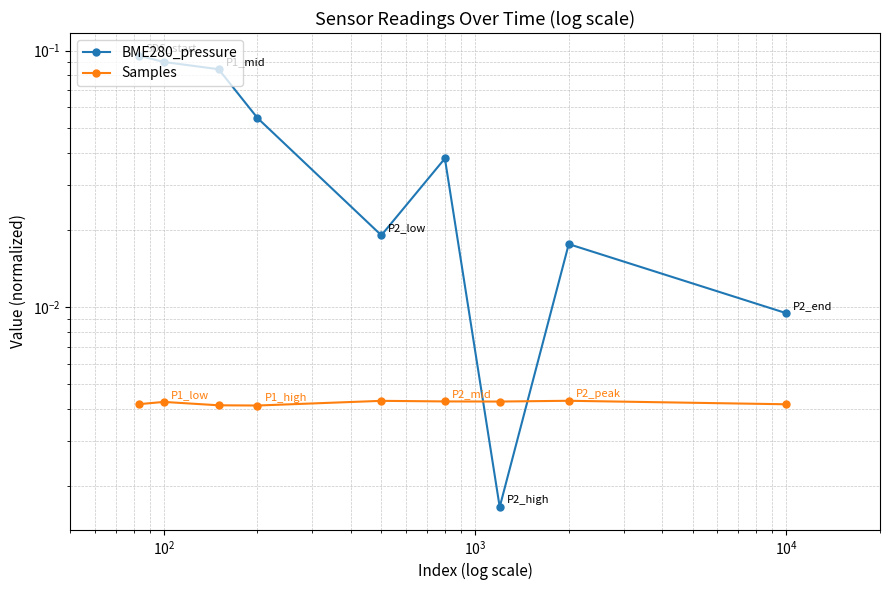

Rank the series by their average value, from lowest to highest.

Samples, BME280_pressure